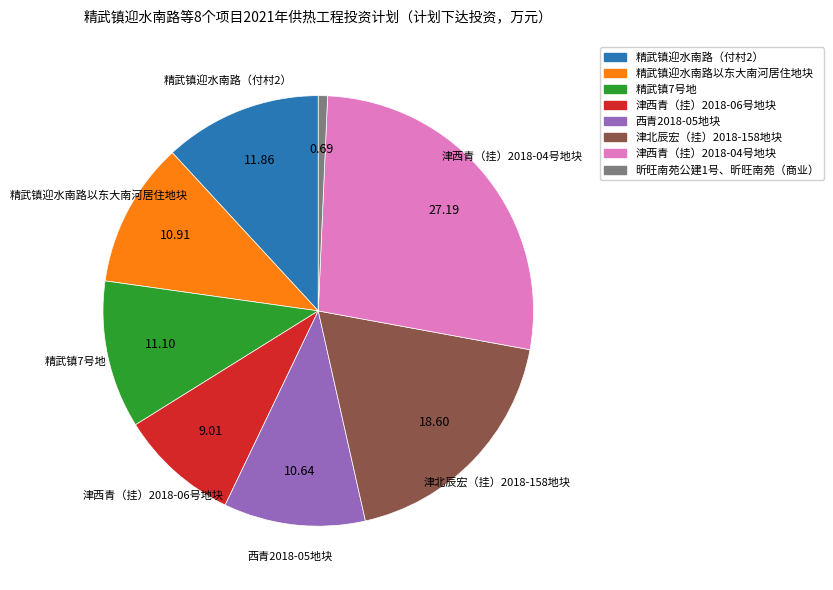

Is there any slice that represents more than half of the pie?

No